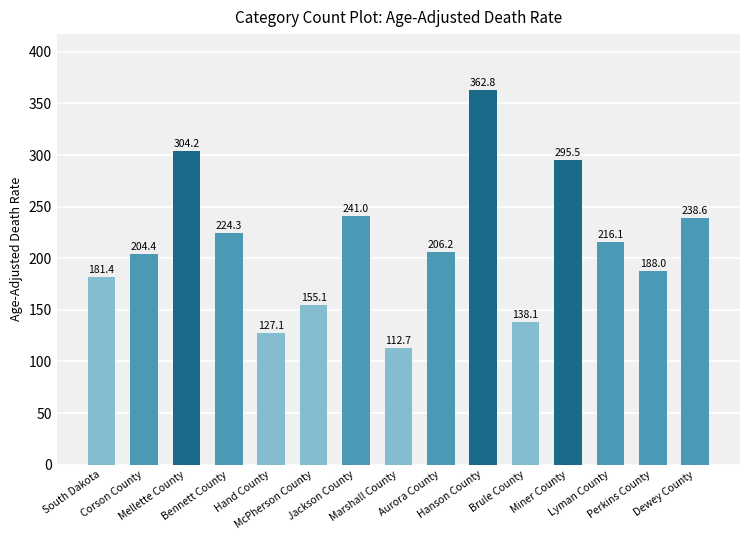

Count the number of data series in this chart.

1